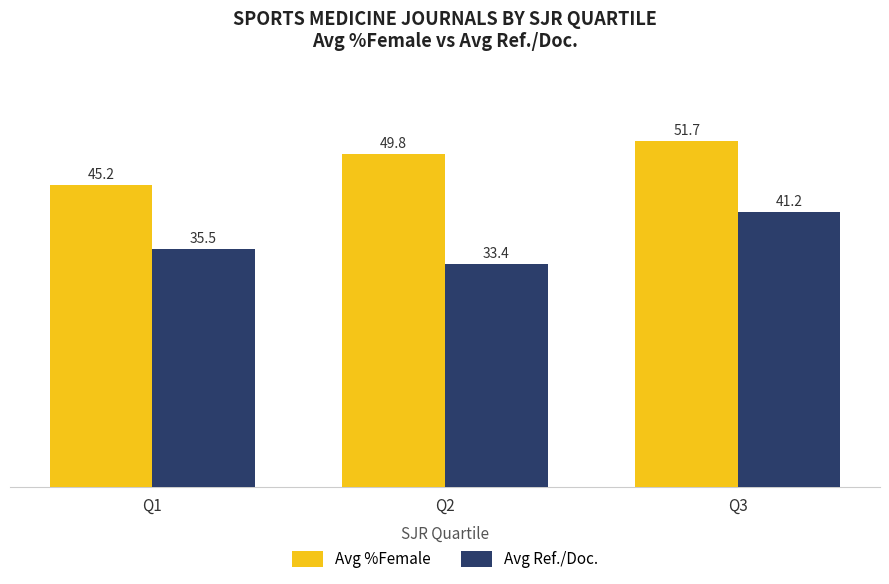

True or false: Avg %Female has a value of 86.2 at Q3.

False